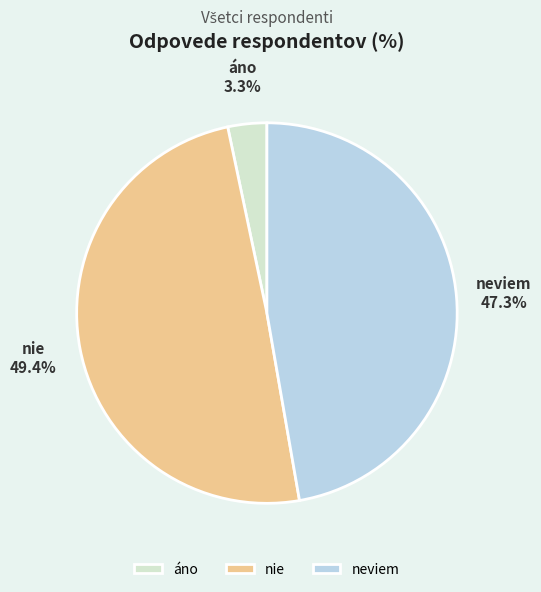

What percentage is the nie slice, to the nearest percent?

49%